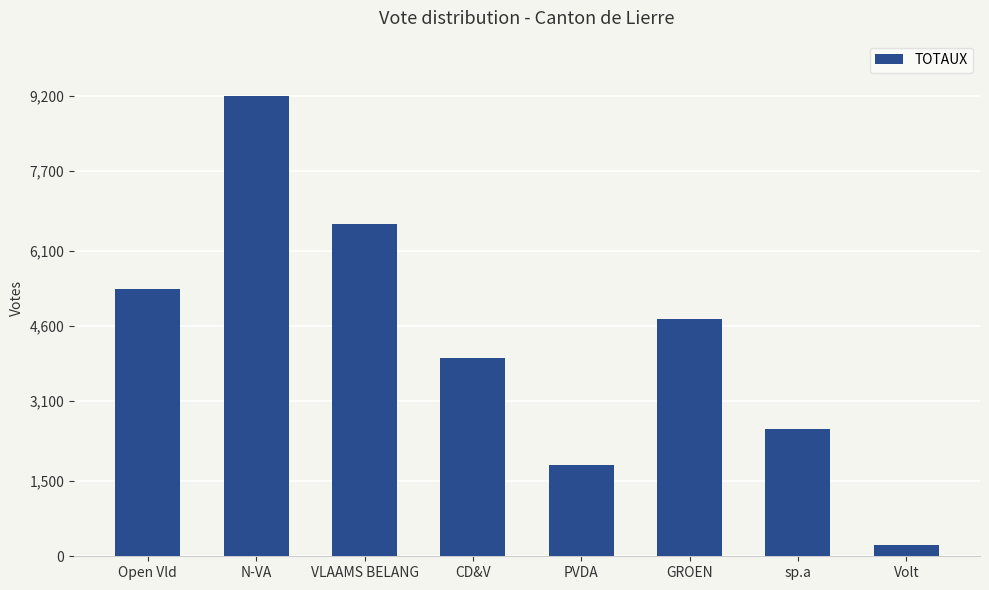

List the labels in order of value, smallest first.

Volt, PVDA, sp.a, CD&V, GROEN, Open Vld, VLAAMS BELANG, N-VA